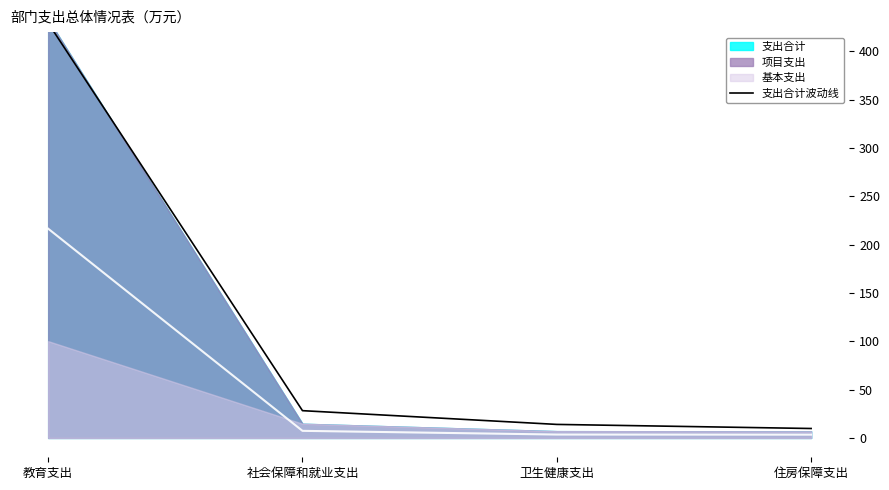

List the labels in order of value, largest first.

教育支出, 社会保障和就业支出, 卫生健康支出, 住房保障支出